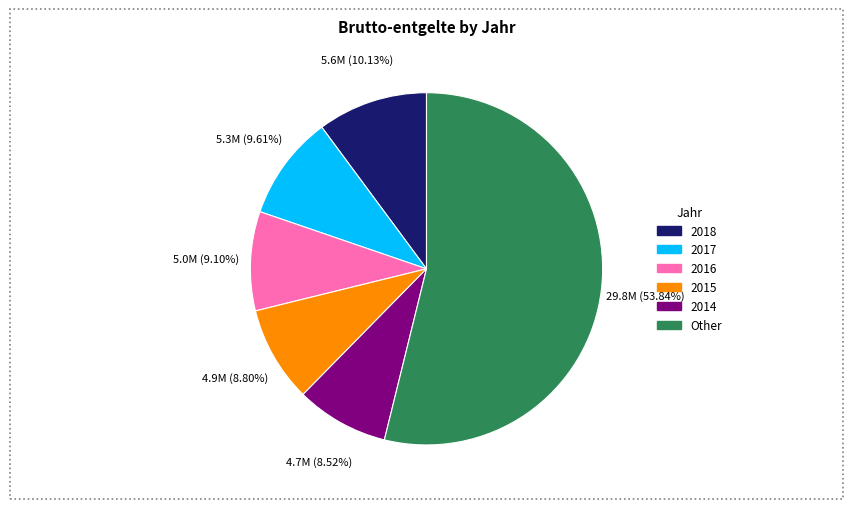

How many slices are in this pie chart?

6